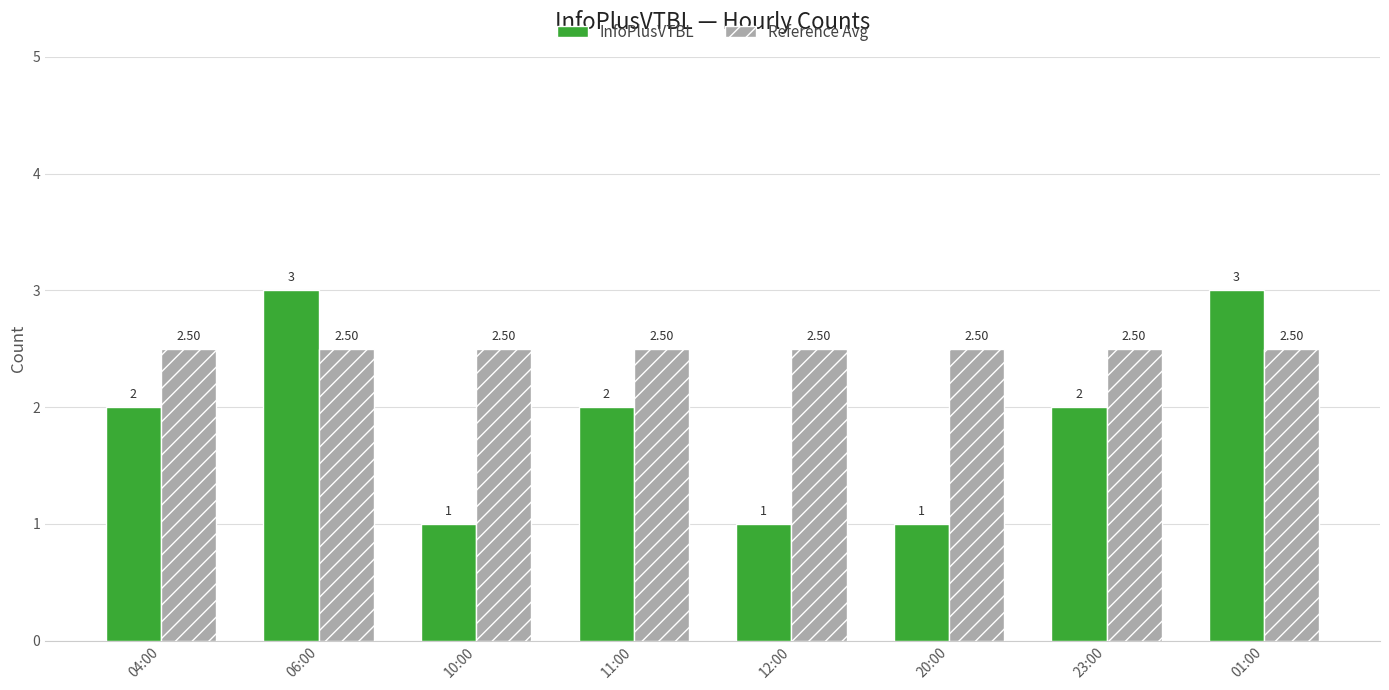

What is the lowest value of the InfoPlusVTBL series?

1.0